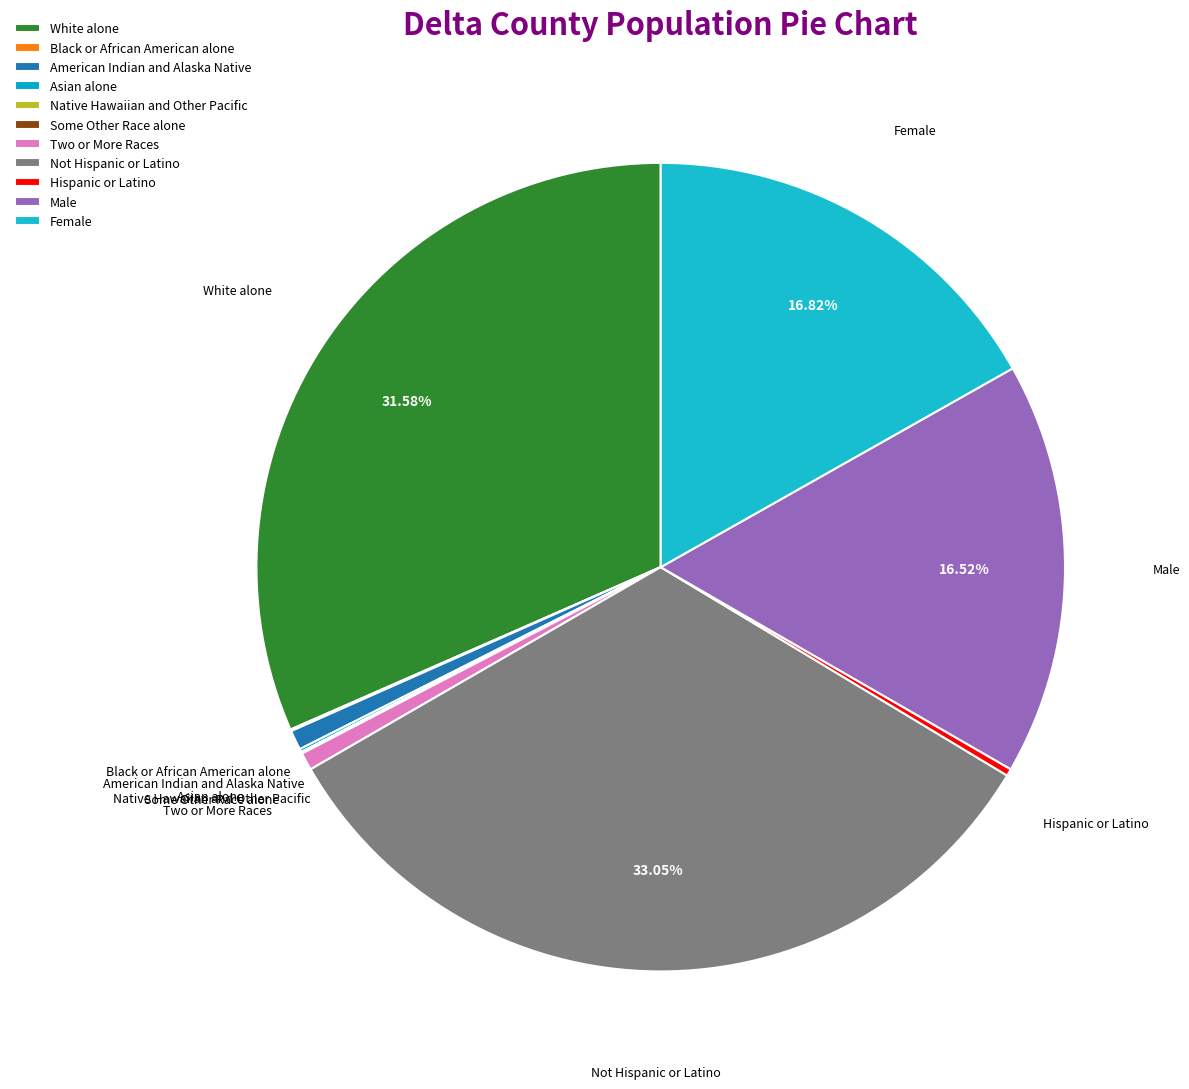

Is it true that White alone is 32% of the pie?

True